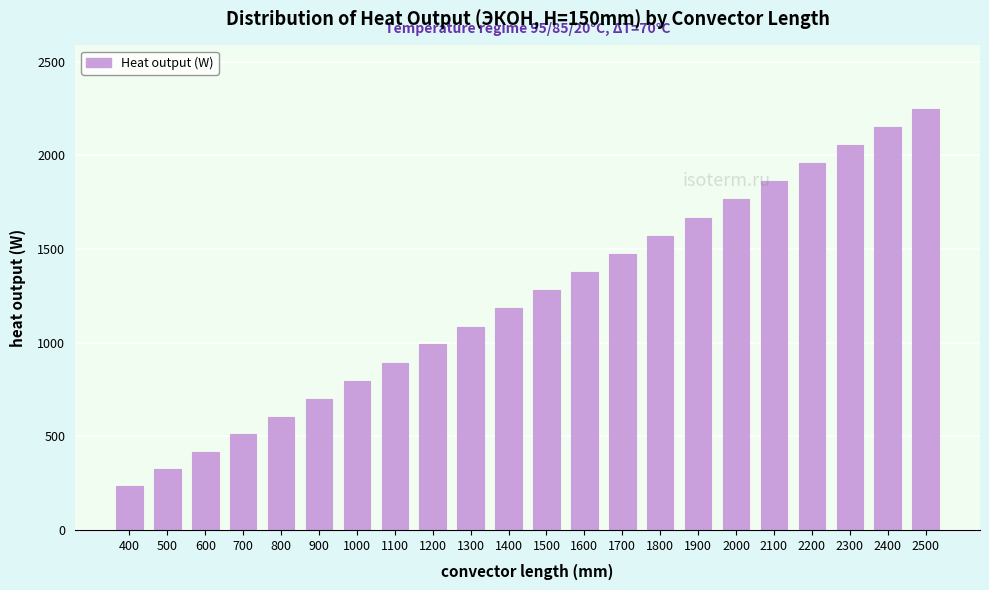

Reading left to right, extract all data points from this chart.

400=235.0	500=326.7	600=418.3	700=510.0	800=605.0	900=700.0	1000=795.0	1100=892.0	1200=991.0	1300=1086.0	1400=1183.0	1500=1280.0	1600=1377.0	1700=1474.0	1800=1571.0	1900=1668.0	2000=1765.0	2100=1862.0	2200=1959.0	2300=2056.0	2400=2153.0	2500=2250.0